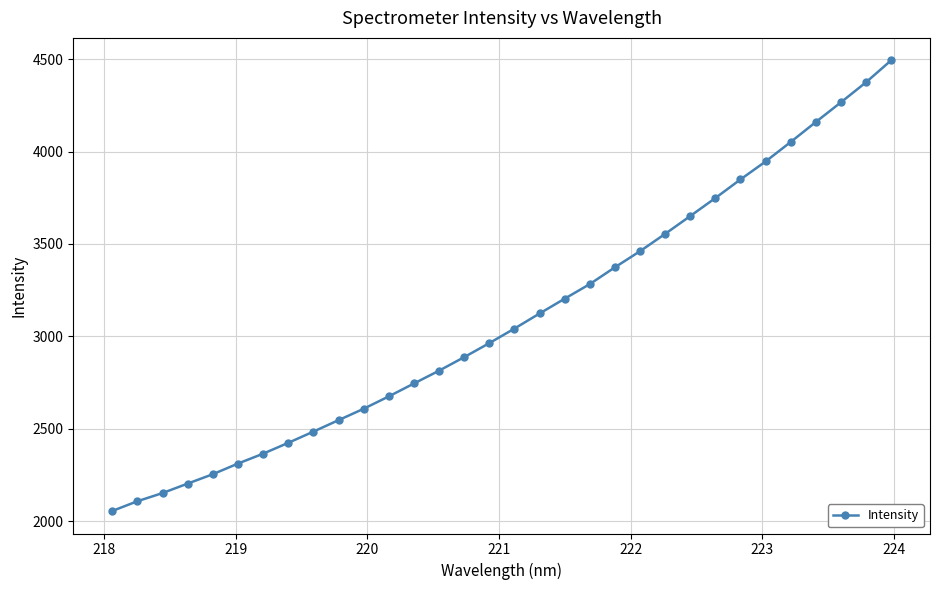

What is the smallest value displayed?

2054.9